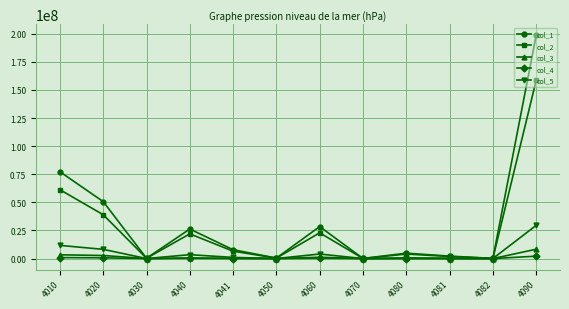

In col_4, how many points are lower than both neighbors (excluding endpoints)?

4